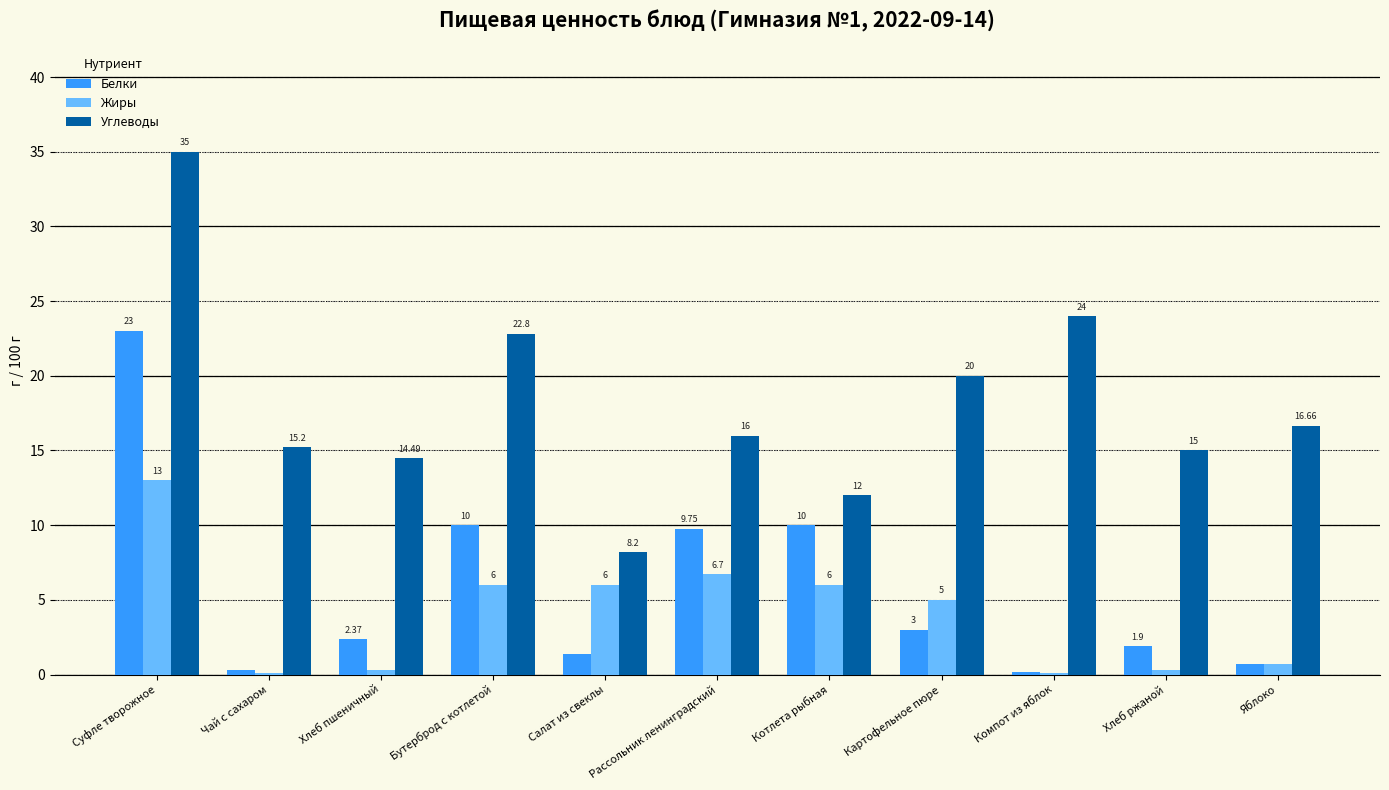

Between Суфле творожное and Котлета рыбная, which series saw the biggest shift?

Углеводы